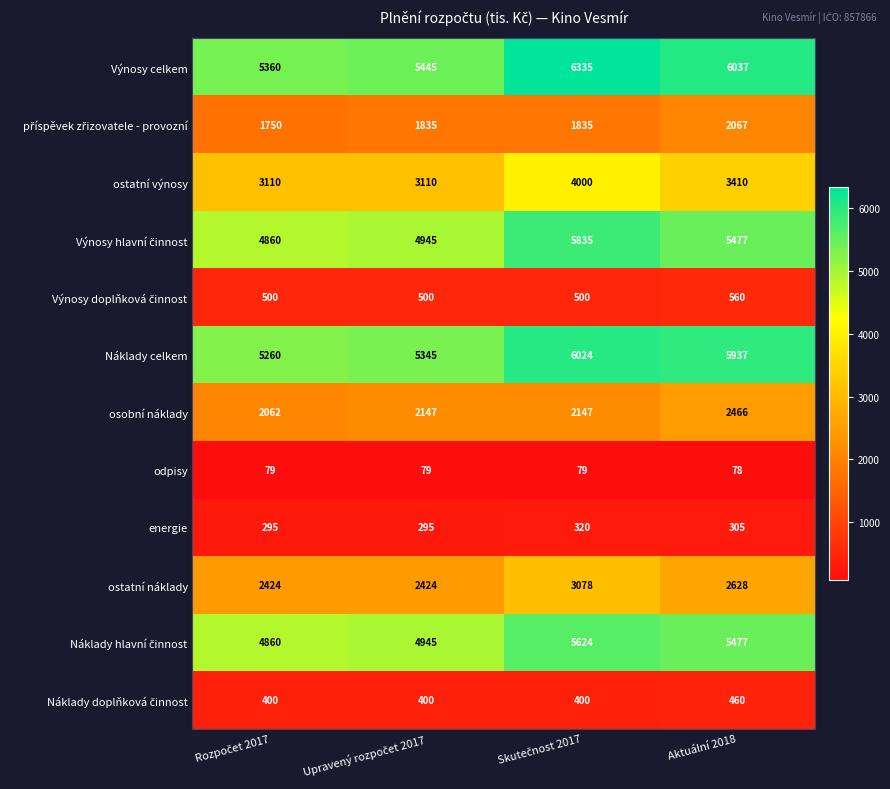

Count the energie values in the range 295 to 320.

4